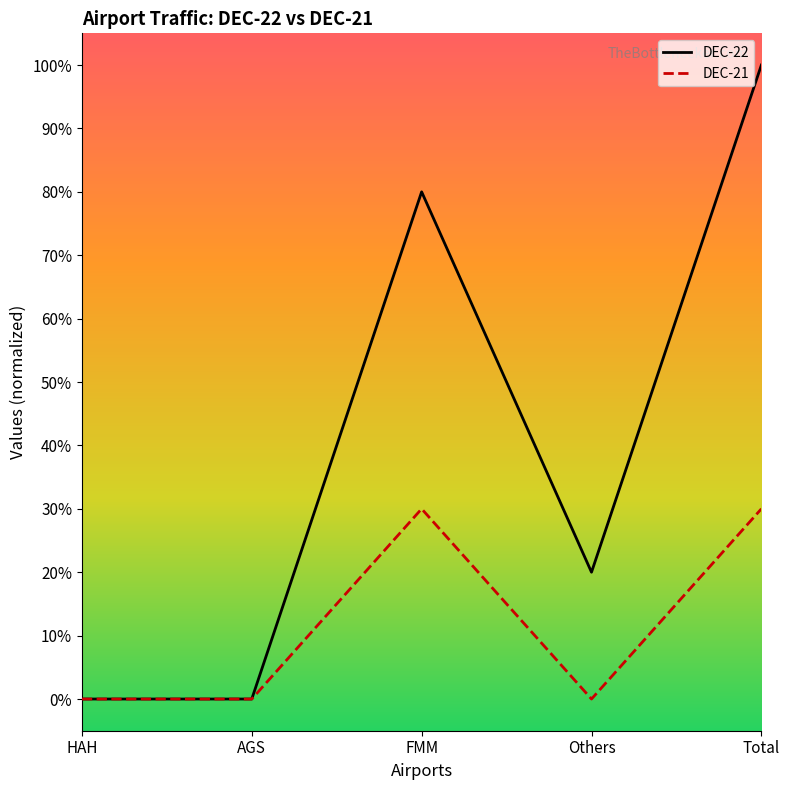

Rank the series by their average value, from lowest to highest.

DEC-21, DEC-22